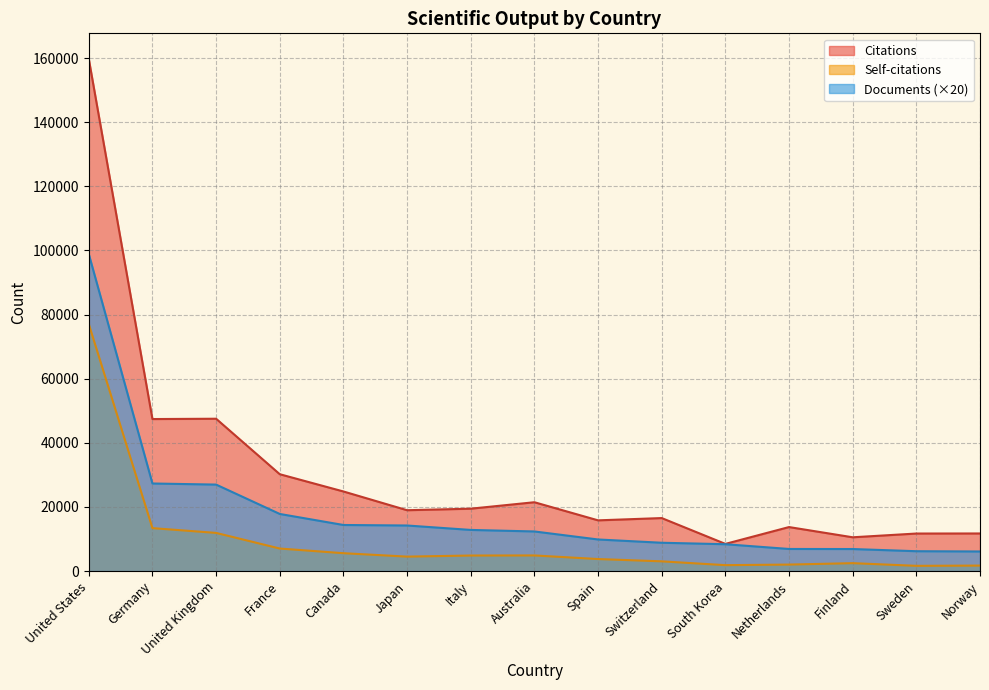

Rank the series by their average value, from lowest to highest.

Self-citations, Documents (×20), Citations